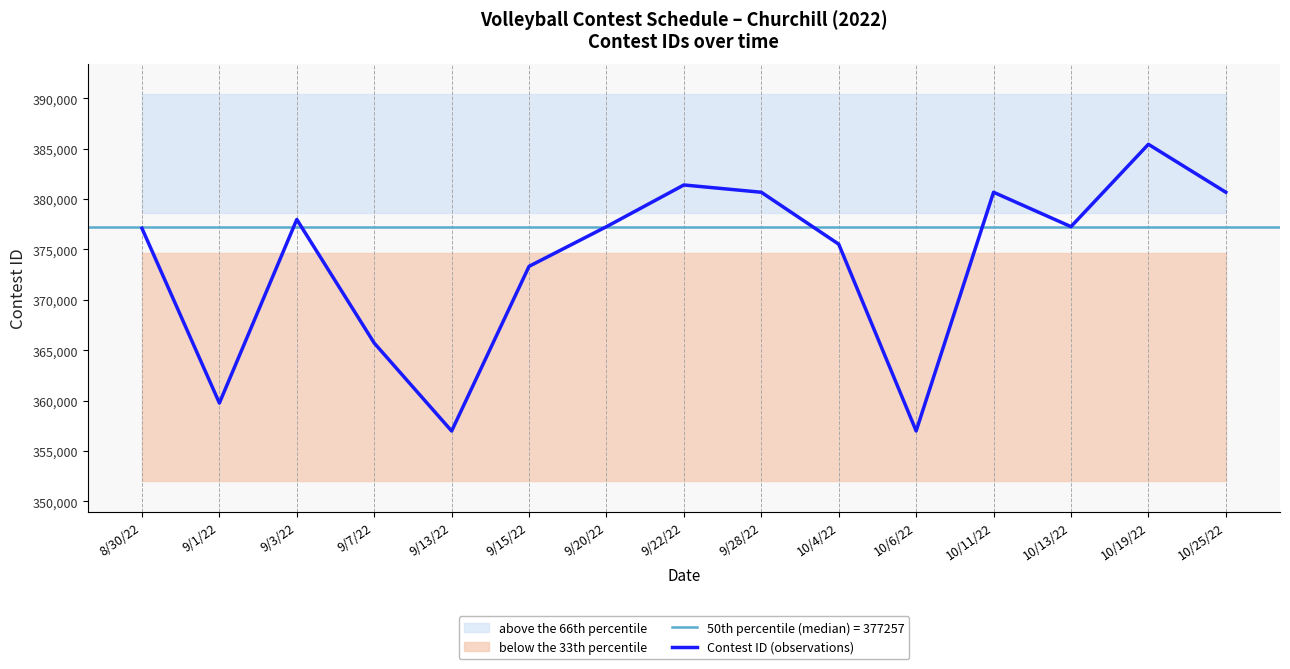

The value at 8/30/22 is 504231. True or false?

False